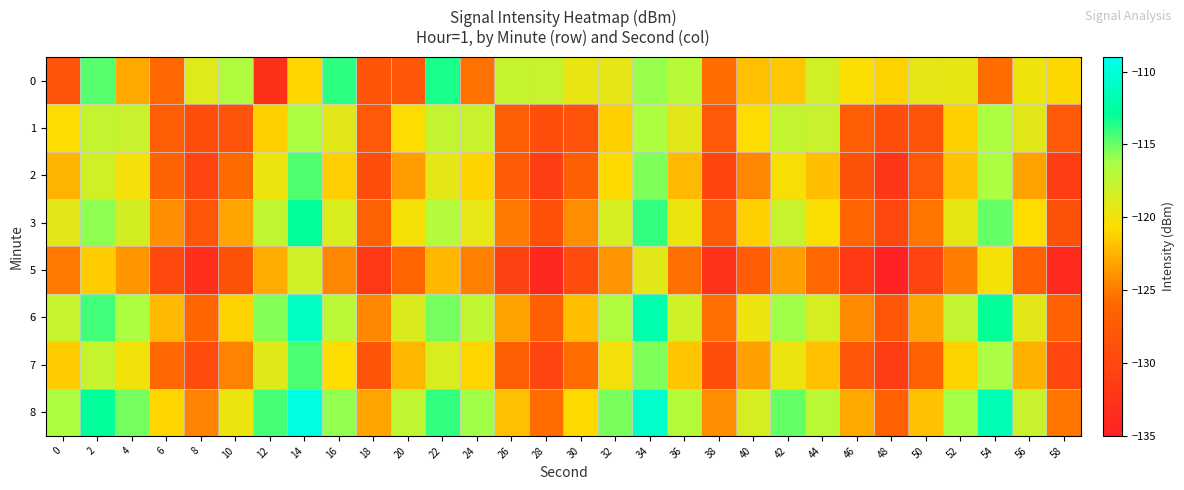

Reading left to right, transcribe all the data shown in this chart.

0: 0=-128.5	2=-114.6	4=-123.0	6=-125.8	8=-119.0	10=-116.6	12=-133.0	14=-121.0	16=-113.8	18=-128.1	20=-127.9	22=-113.4	24=-125.4	26=-117.7	28=-117.8	30=-119.6	32=-119.3	34=-116.0	36=-117.1	38=-125.6	40=-122.0	42=-121.7	44=-118.3	46=-120.6	48=-121.1	50=-119.3	52=-119.5	54=-125.6	56=-119.9	58=-120.9
1: 0=-120.6	2=-117.6	4=-117.9	6=-127.1	8=-129.0	10=-128.6	12=-121.2	14=-116.5	16=-119.2	18=-127.6	20=-120.6	22=-117.6	24=-117.9	26=-127.1	28=-129.0	30=-128.6	32=-121.2	34=-116.5	36=-119.2	38=-127.6	40=-120.6	42=-117.6	44=-117.9	46=-127.1	48=-129.0	50=-128.6	52=-121.2	54=-116.5	56=-119.2	58=-127.6
2: 0=-122.5	2=-118.3	4=-120.1	6=-126.4	8=-130.2	10=-125.7	12=-119.8	14=-114.5	16=-121.3	18=-129.1	20=-123.5	22=-119.3	24=-121.1	26=-127.4	28=-131.2	30=-126.7	32=-120.8	34=-115.5	36=-122.3	38=-130.1	40=-124.5	42=-120.3	44=-122.1	46=-128.4	48=-132.2	50=-127.7	52=-121.8	54=-116.5	56=-123.3	58=-131.1
3: 0=-119.2	2=-115.8	4=-118.4	6=-124.1	8=-127.8	10=-123.2	12=-117.5	14=-112.9	16=-118.7	18=-126.4	20=-120.2	22=-116.8	24=-119.4	26=-125.1	28=-128.8	30=-124.2	32=-118.5	34=-113.9	36=-119.7	38=-127.4	40=-121.2	42=-117.8	44=-120.4	46=-126.1	48=-129.8	50=-125.2	52=-119.5	54=-114.9	56=-120.7	58=-128.4
5: 0=-125.1	2=-121.4	4=-123.8	6=-129.7	8=-133.1	10=-128.4	12=-122.9	14=-118.2	16=-124.5	18=-131.8	20=-126.1	22=-122.4	24=-124.8	26=-130.7	28=-134.1	30=-129.4	32=-123.9	34=-119.2	36=-125.5	38=-132.8	40=-127.1	42=-123.4	44=-125.8	46=-131.7	48=-135.1	50=-130.4	52=-124.9	54=-120.2	56=-126.5	58=-133.8
6: 0=-117.8	2=-114.2	4=-116.5	6=-122.3	8=-125.9	10=-121.1	12=-115.6	14=-111.0	16=-117.2	18=-124.5	20=-118.8	22=-115.2	24=-117.5	26=-123.3	28=-126.9	30=-122.1	32=-116.6	34=-112.0	36=-118.2	38=-125.5	40=-119.8	42=-116.2	44=-118.5	46=-124.3	48=-127.9	50=-123.1	52=-117.6	54=-113.0	56=-119.2	58=-126.5
7: 0=-121.4	2=-117.7	4=-120.0	6=-125.8	8=-129.3	10=-124.6	12=-119.1	14=-114.4	16=-120.7	18=-128.0	20=-122.4	22=-118.7	24=-121.0	26=-126.8	28=-130.3	30=-125.6	32=-120.1	34=-115.4	36=-121.7	38=-129.0	40=-123.4	42=-119.7	44=-122.0	46=-127.8	48=-131.3	50=-126.6	52=-121.1	54=-116.4	56=-122.7	58=-130.0
8: 0=-116.5	2=-112.9	4=-115.2	6=-121.0	8=-124.6	10=-119.8	12=-114.3	14=-109.7	16=-115.9	18=-123.2	20=-117.5	22=-113.9	24=-116.2	26=-122.0	28=-125.6	30=-120.8	32=-115.3	34=-110.7	36=-116.9	38=-124.2	40=-118.5	42=-114.9	44=-117.2	46=-123.0	48=-126.6	50=-121.8	52=-116.3	54=-111.7	56=-117.9	58=-125.2